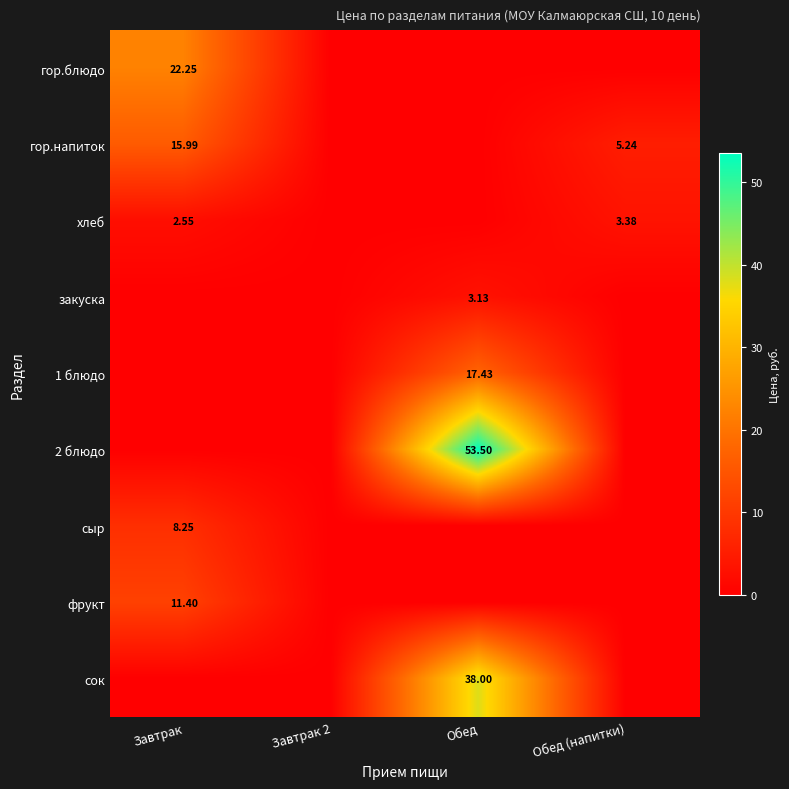

What is the approximate value of хлеб at Обед (напитки)?

3.4